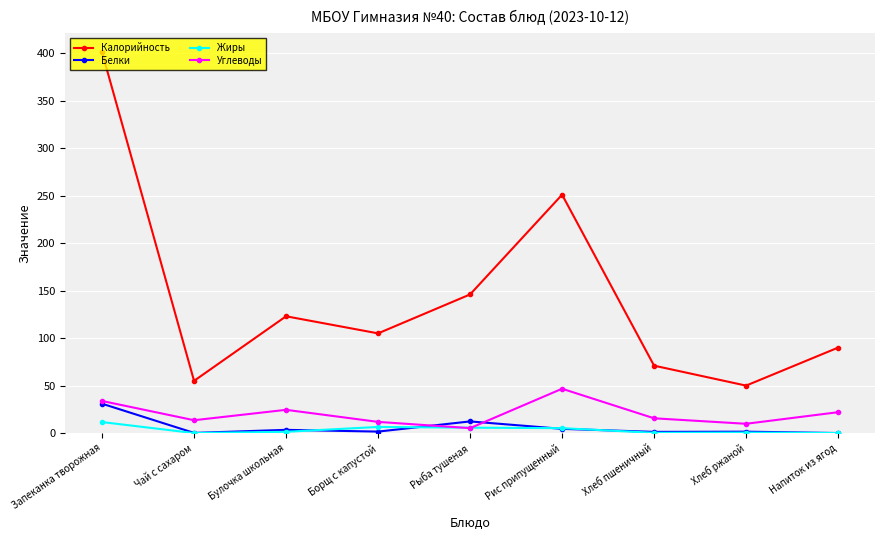

Where is the first local minimum for Калорийность?

Чай с сахаром